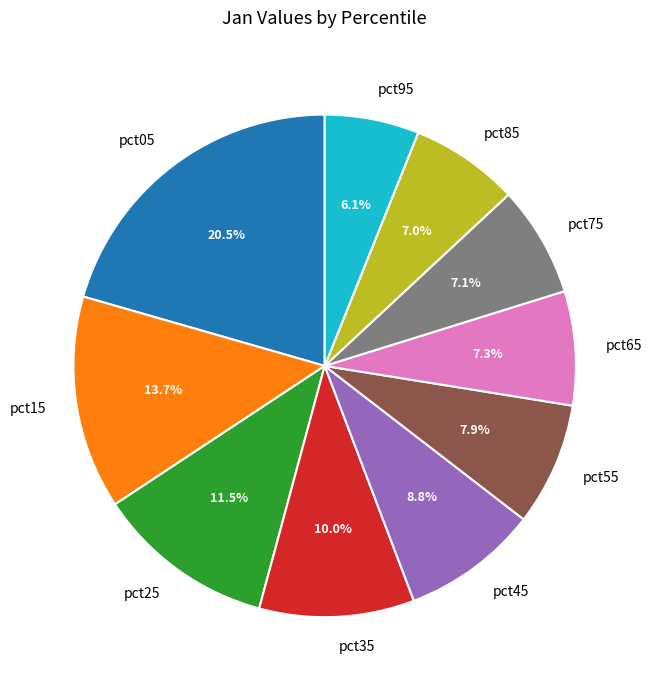

What portion of the pie excludes pct15?

86.3%